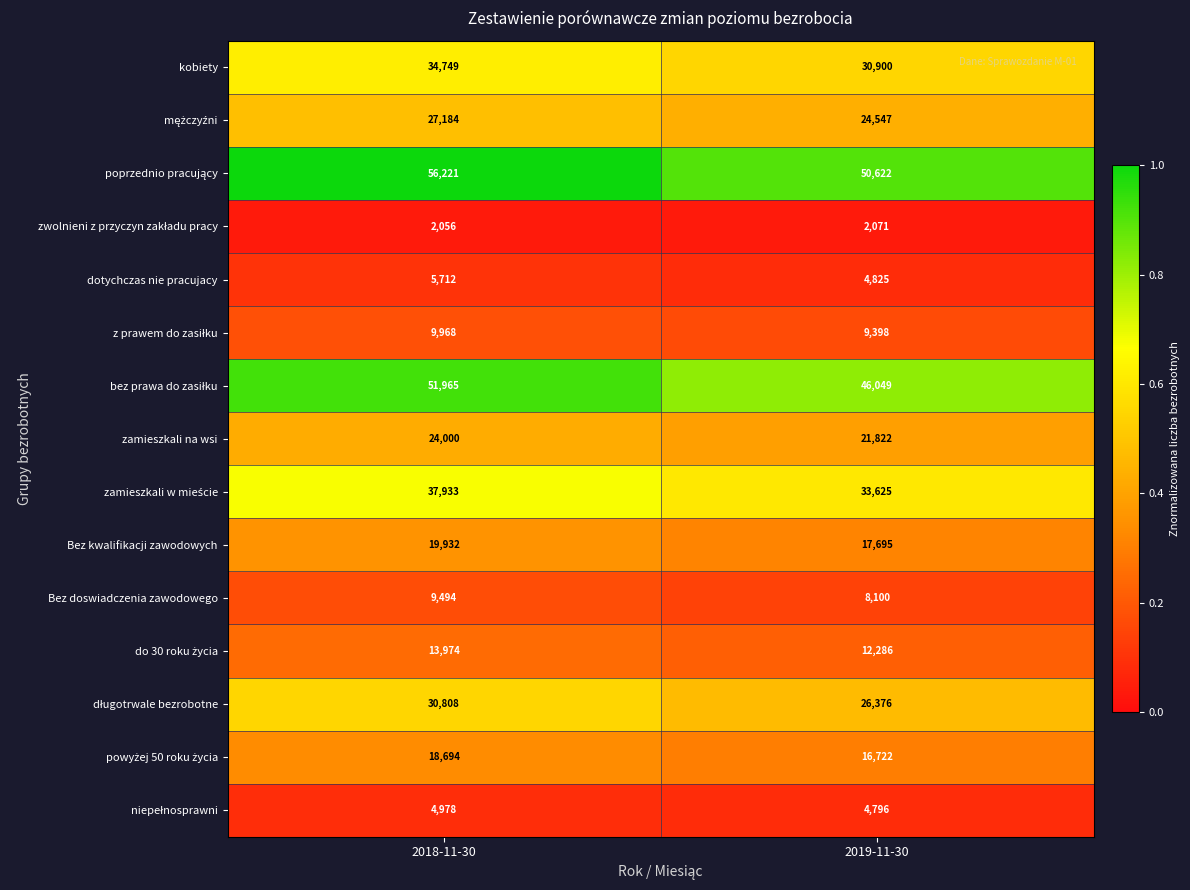

What is the minimum value shown in the chart?

2056